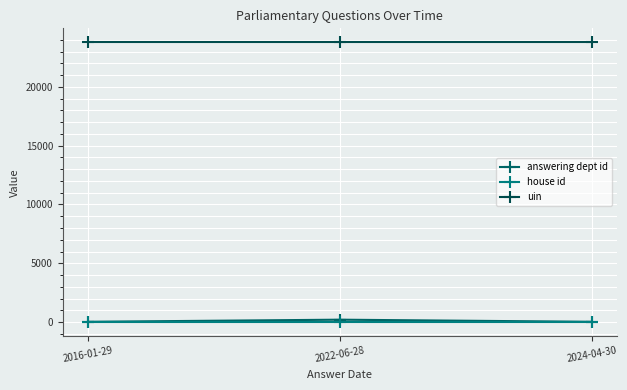

What is the difference between the highest and lowest values at 2024-04-30?

23785